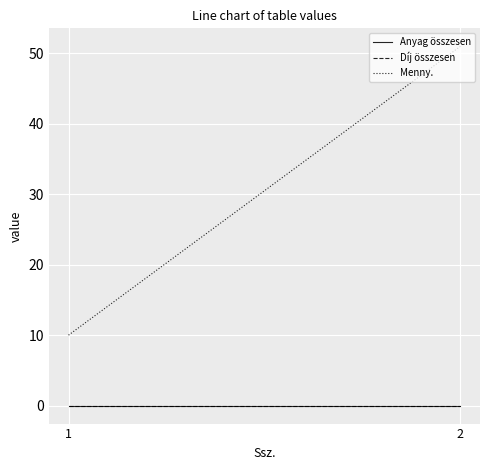

Is the value of Menny. at 2 greater than the value of Díj összesen at 1?

Yes